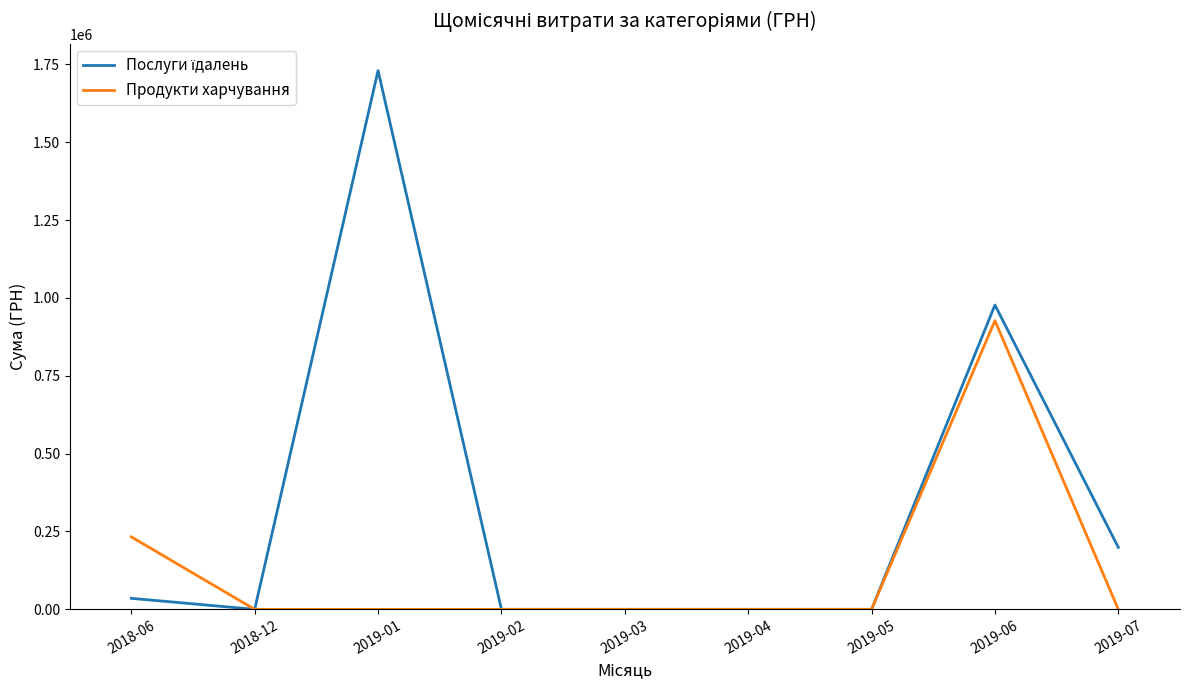

At which category is the sum across all series the highest?

2019-06